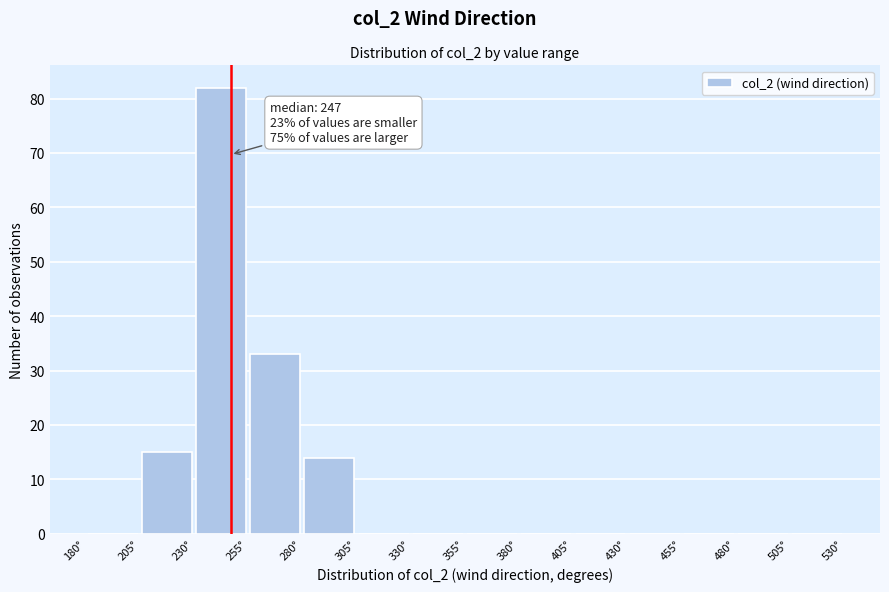

Over which range of the x-axis is the bar tallest?

230 to 255